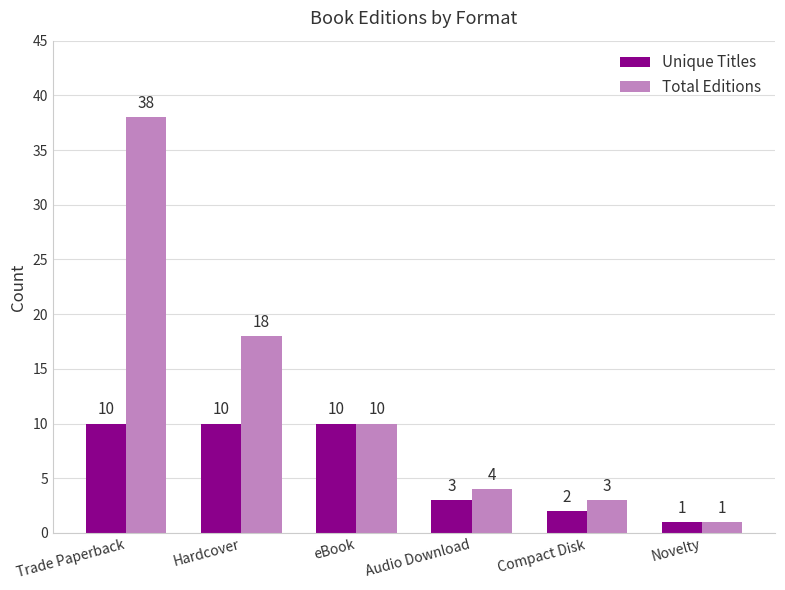

What position from the left is eBook?

3